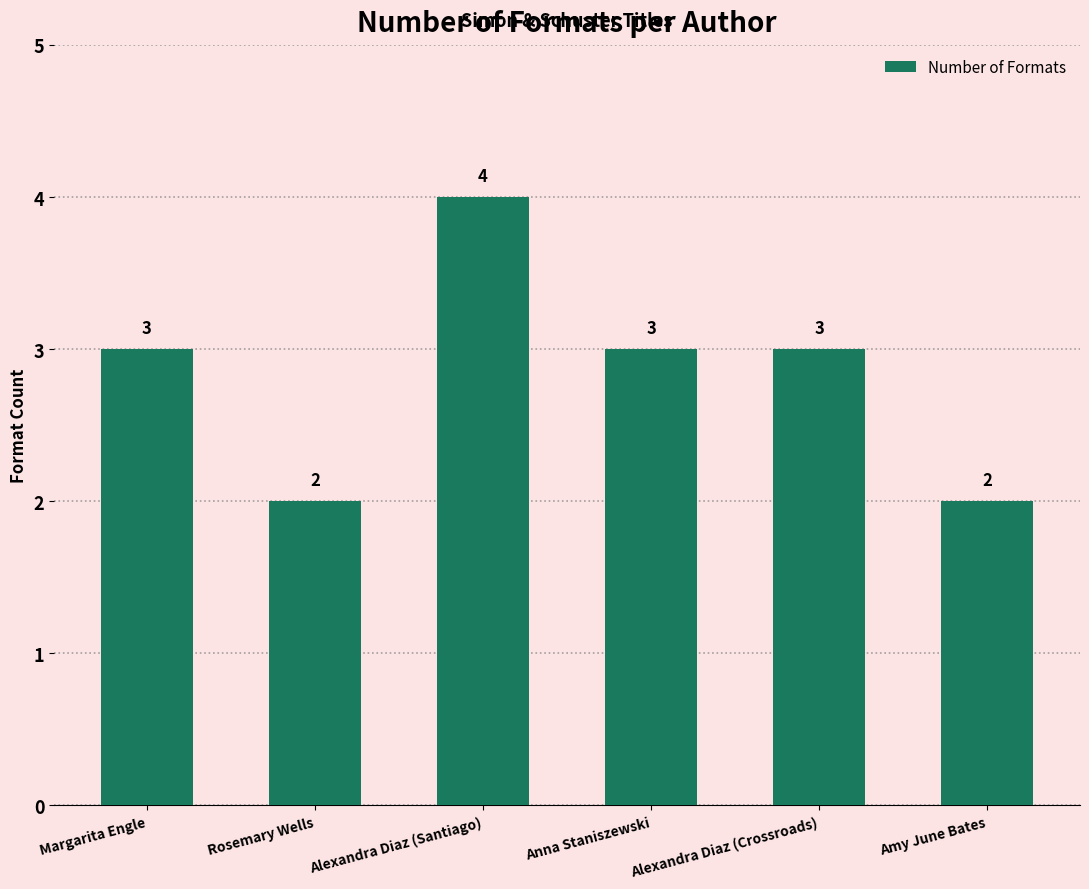

What is the difference between the values at Alexandra Diaz (Santiago) and Margarita Engle?

1